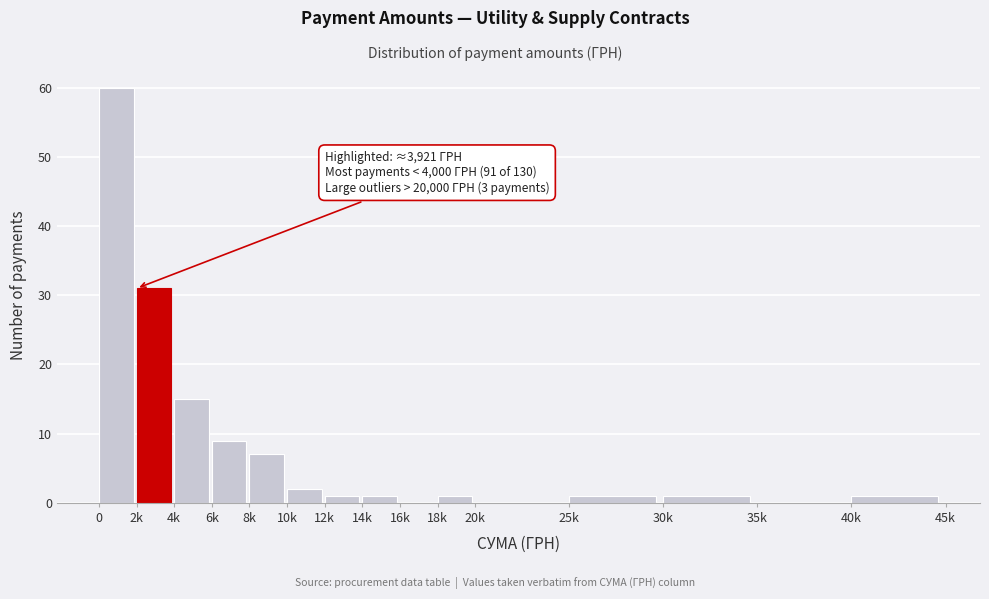

Reading left to right, transcribe all the data shown in this chart.

0=60	2k=31	4k=15	6k=9	8k=7	10k=2	12k=1	14k=1	16k=0	18k=1	20k=0	25k=1	30k=1	35k=0	40k=1